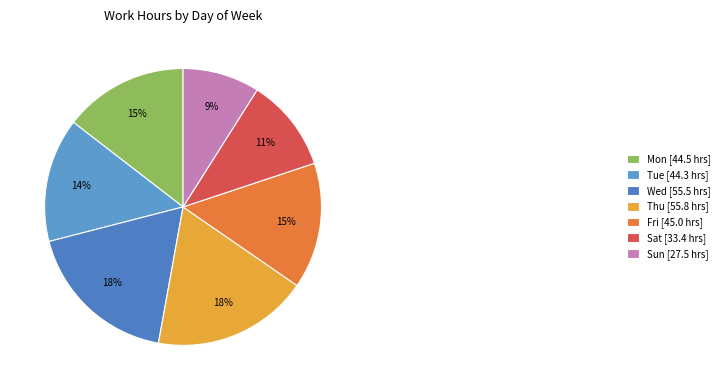

Approximately how many times larger is the value at Tue compared to Sun?

1.6